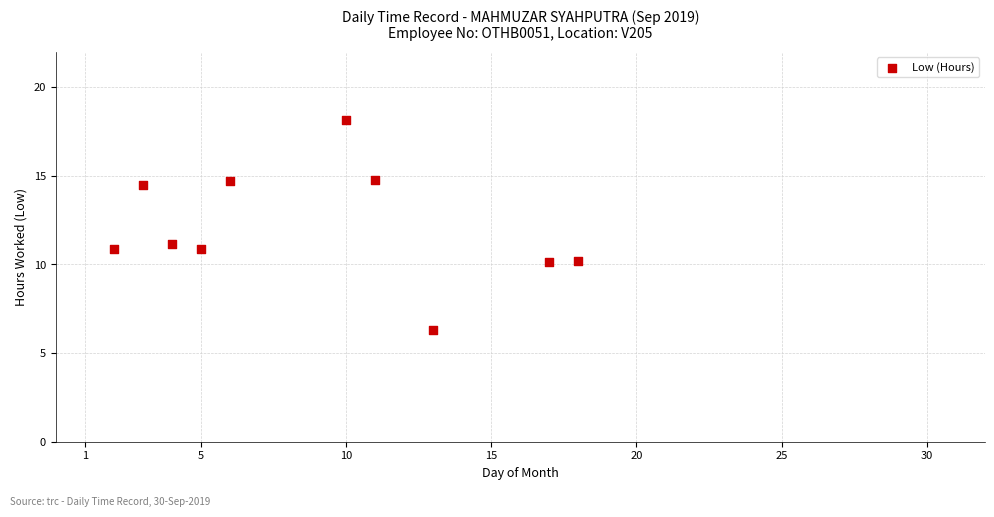

What Y value in the scatter plot is closest to 12?

11.2